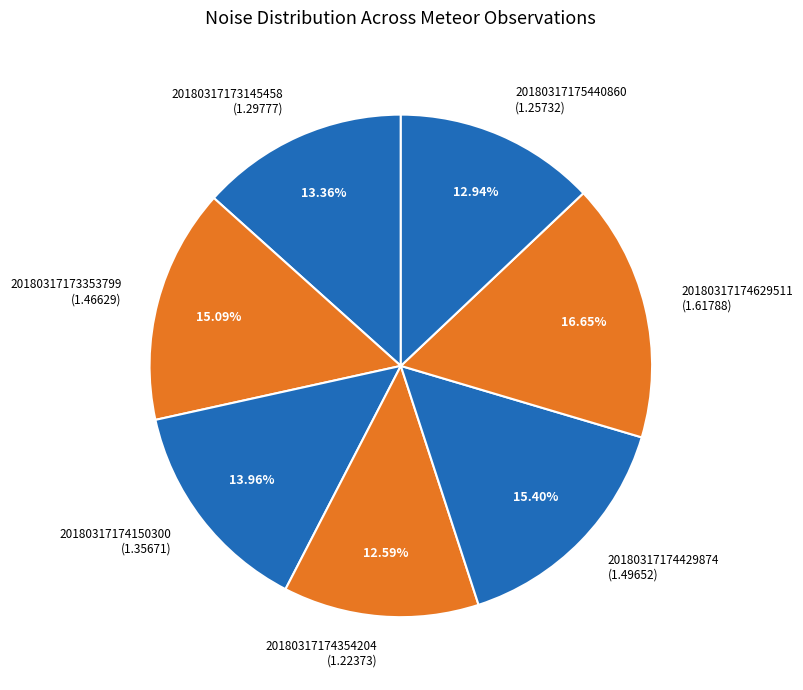

Between 20180317173145458 and 20180317174150300, which is larger?

20180317174150300